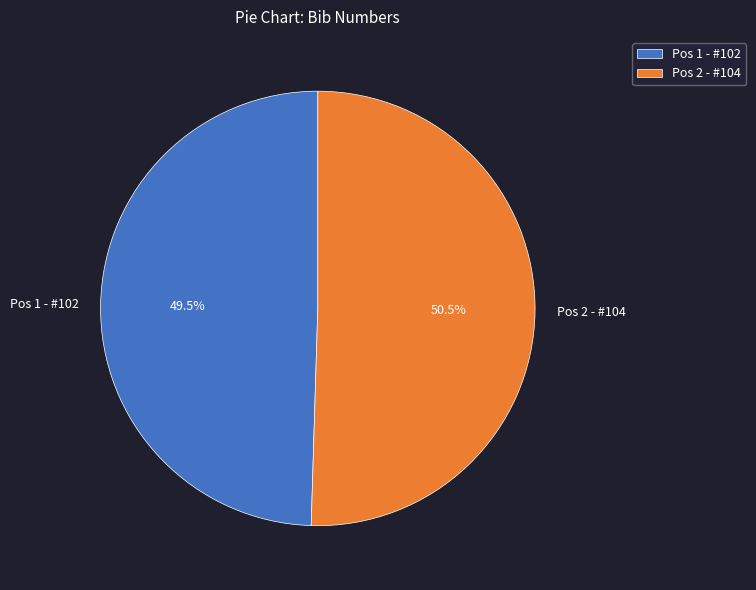

Do Pos 2 - #104 and Pos 1 - #102 together represent more than half of the pie?

Yes